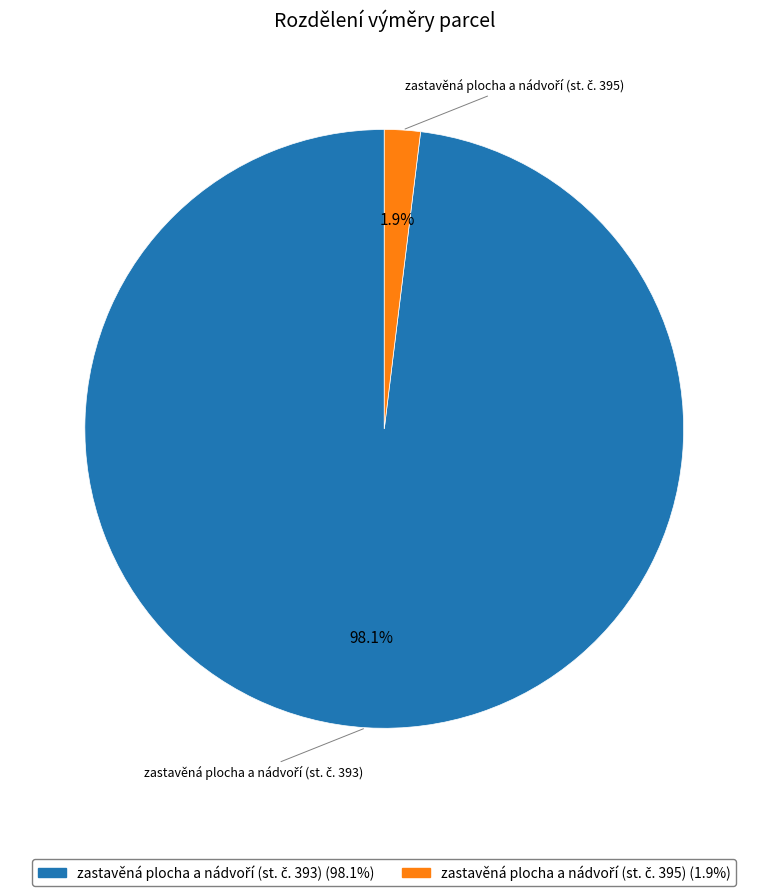

How many slices are in this pie chart?

2